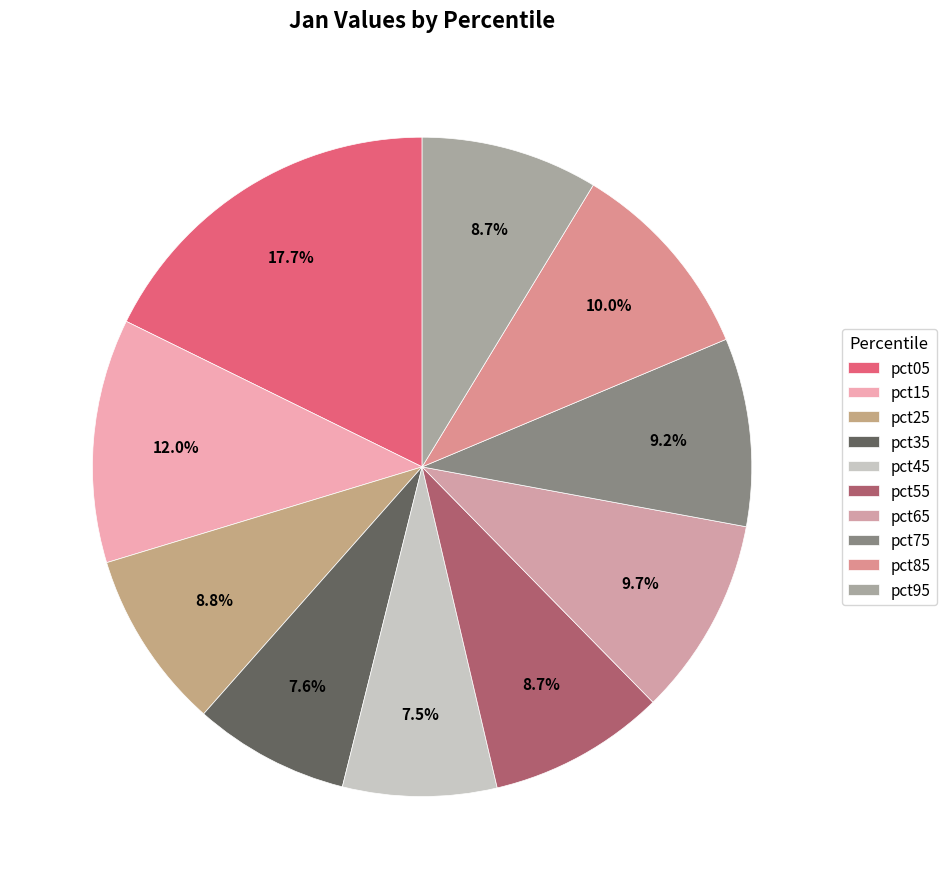

To the nearest percent, what percentage of the pie is pct15?

12%